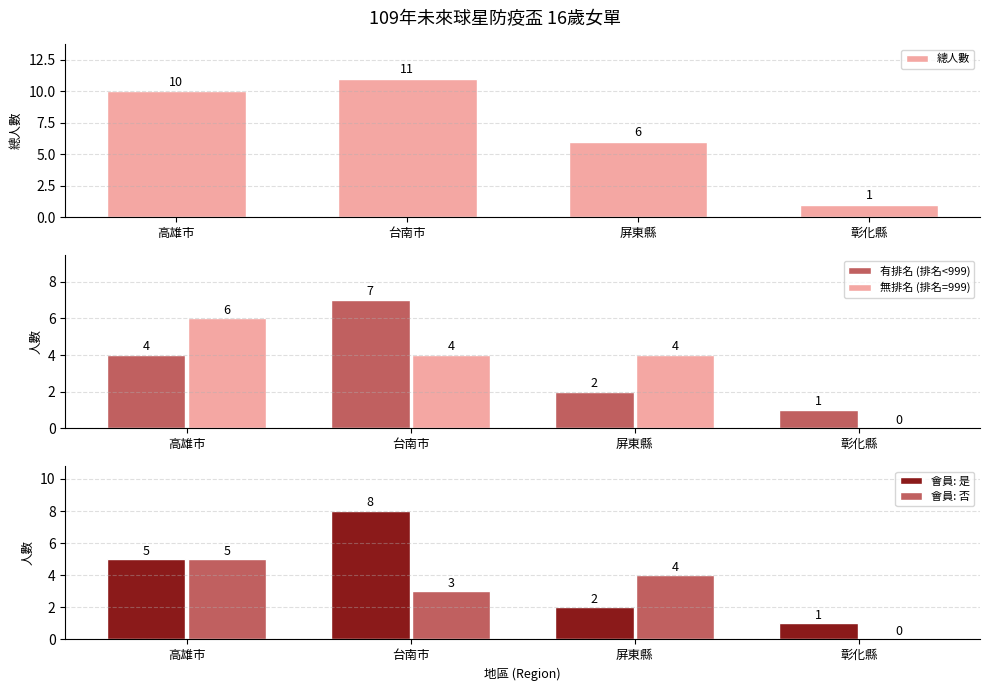

Between 高雄市 and 屏東縣, which series saw the biggest shift?

總人數